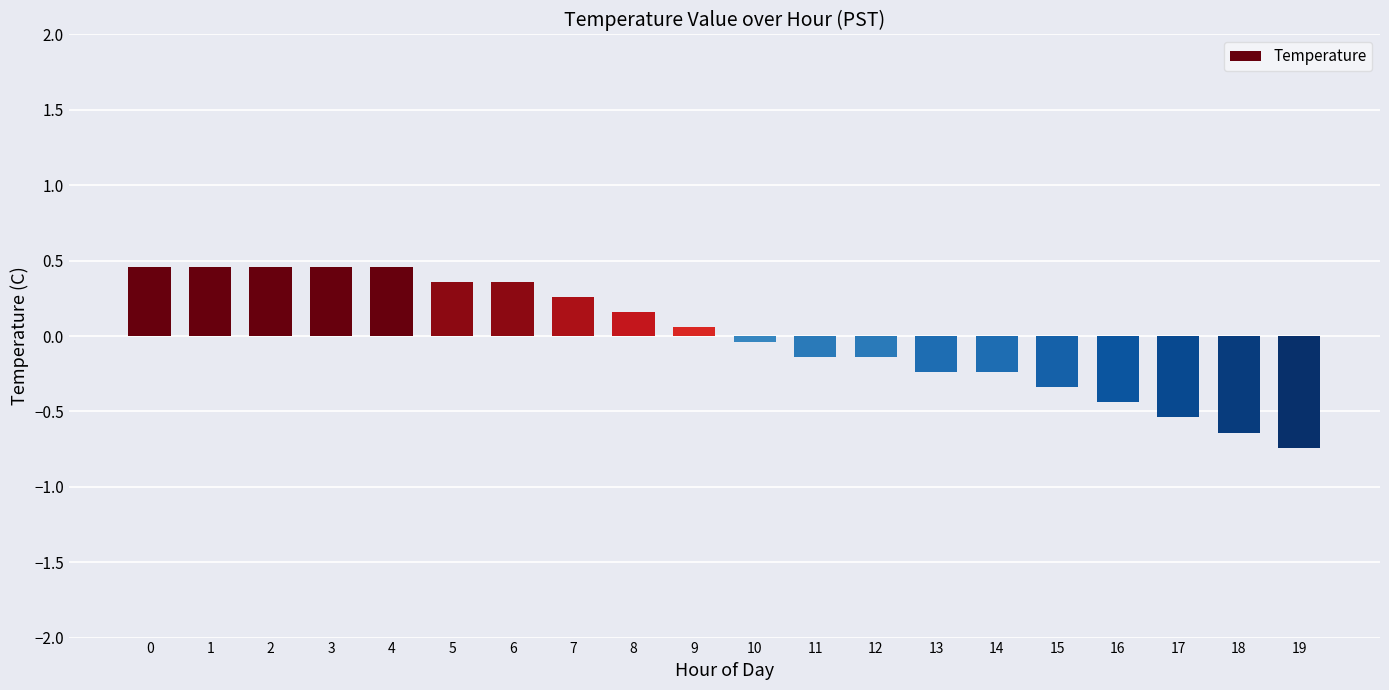

Are the bars horizontal?

No